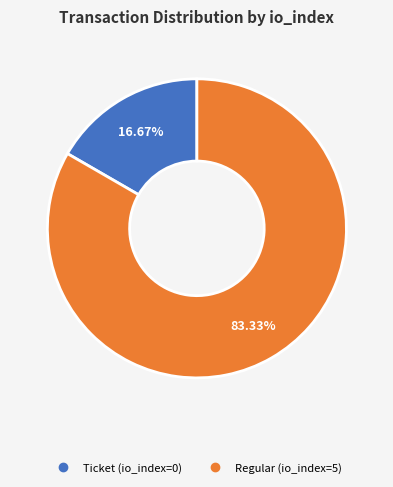

To the nearest percent, what percentage of the pie is Regular (io_index=5)?

83%